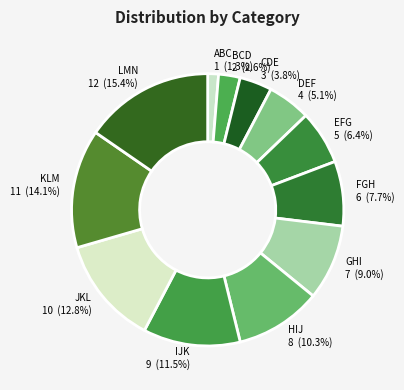

Count the number of slices in the pie.

12